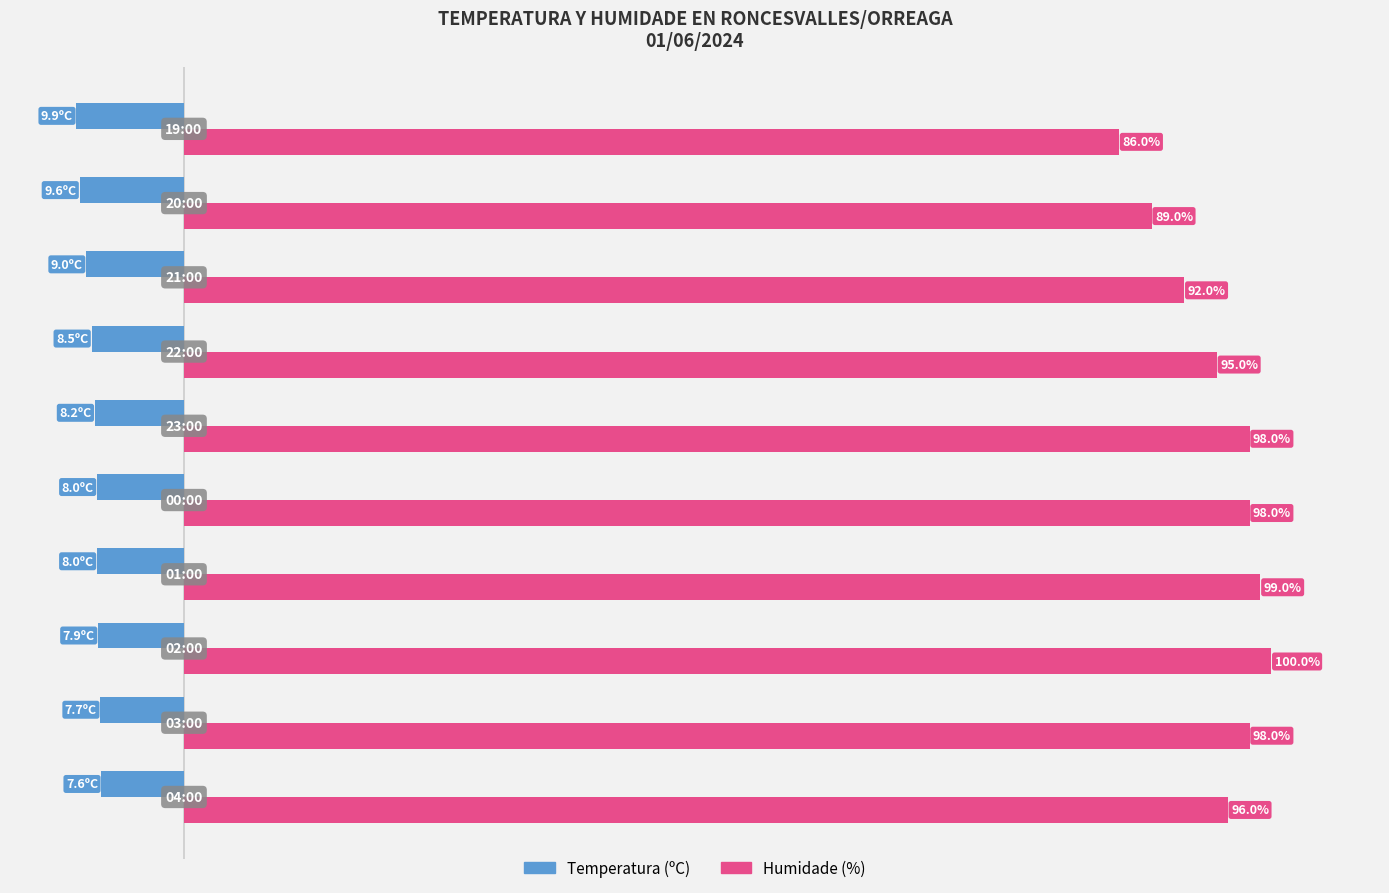

Which series has the largest total across all categories?

Humidade (%)